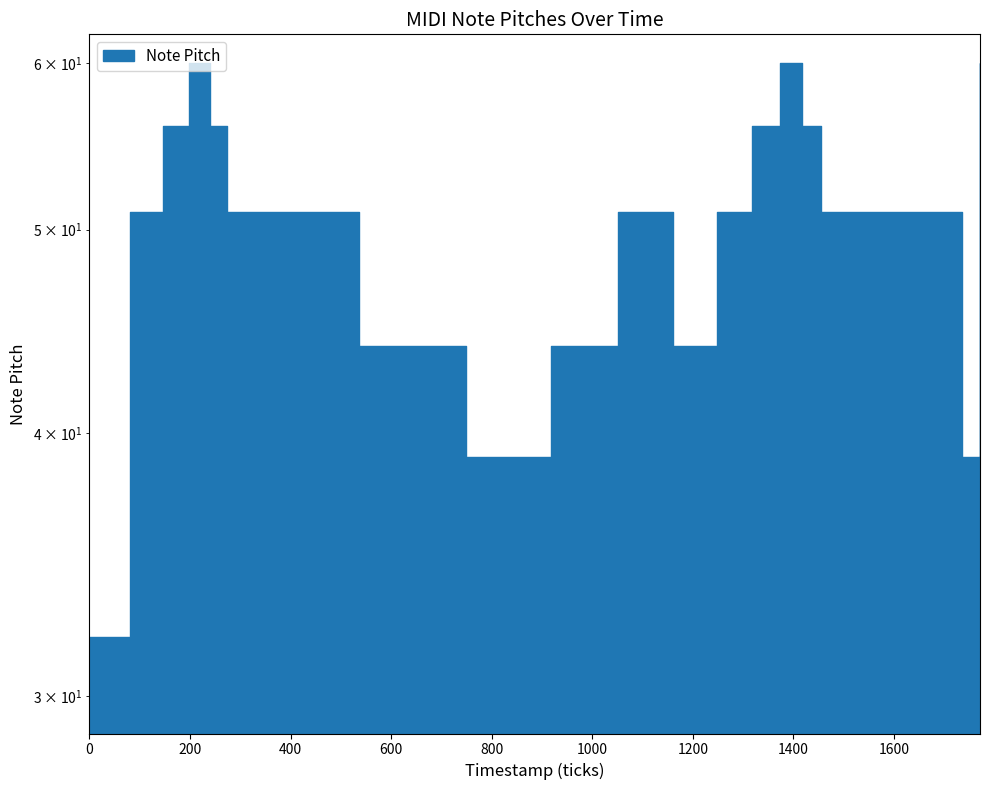

What is the difference between the second highest and minimum values?

28